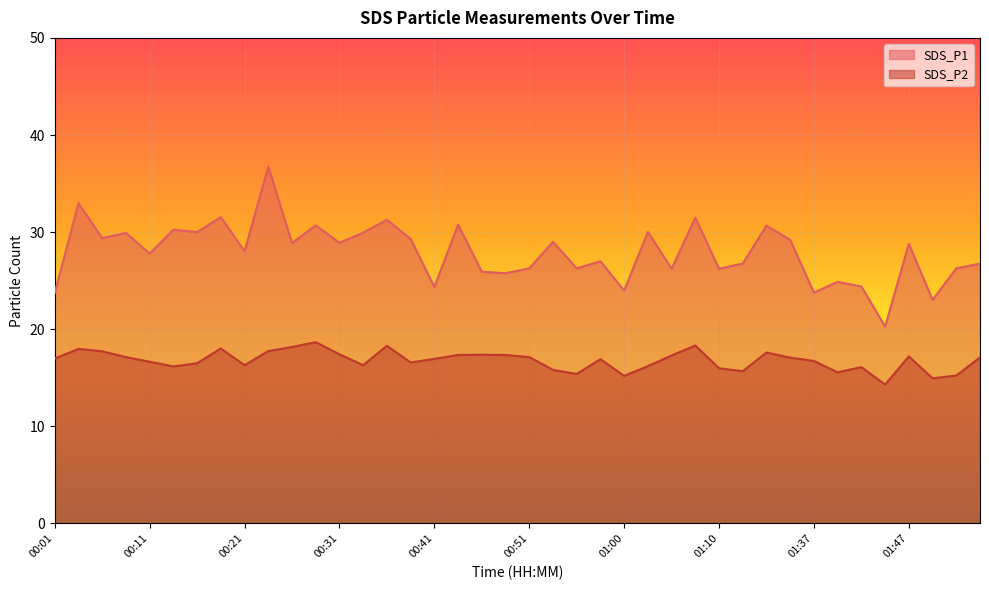

How many distinct data groups are displayed?

2